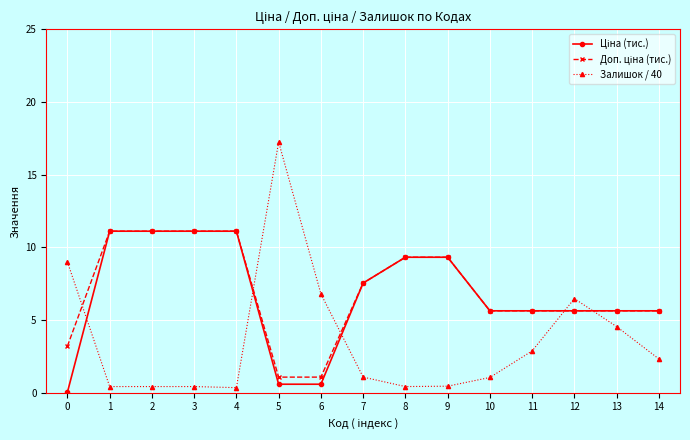

True or false: Залишок / 40 has a value of 0.4 at 1.

True